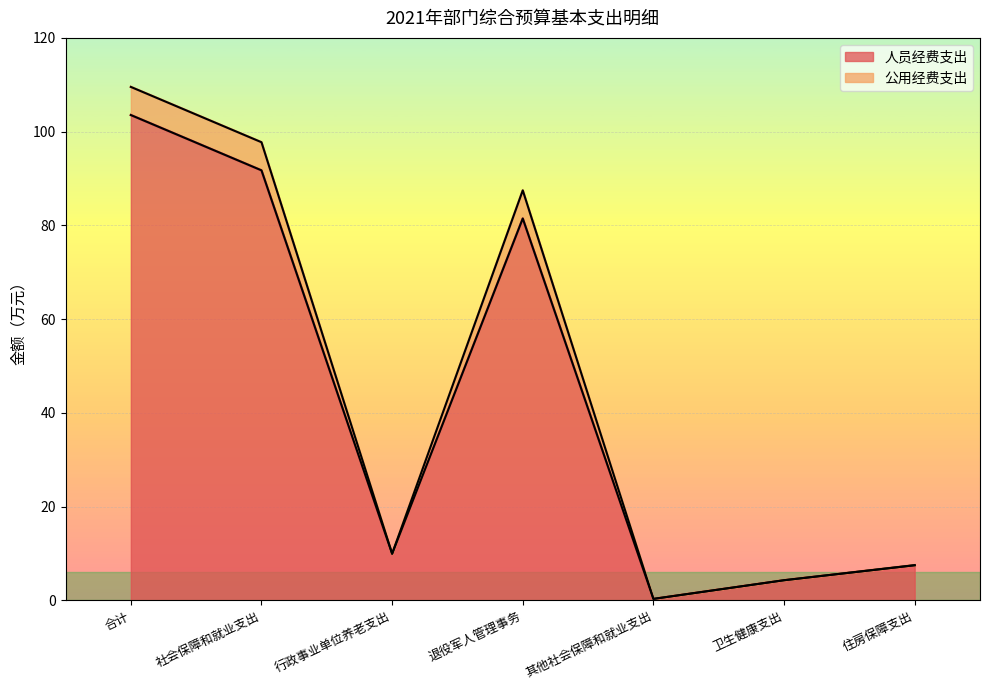

Reading left to right, what are all the values shown in this chart?

人员经费支出: 103.5	91.7	9.9	81.5	0.3	4.3	7.5
公用经费支出: 109.5	97.7	9.9	87.5	0.3	4.3	7.5